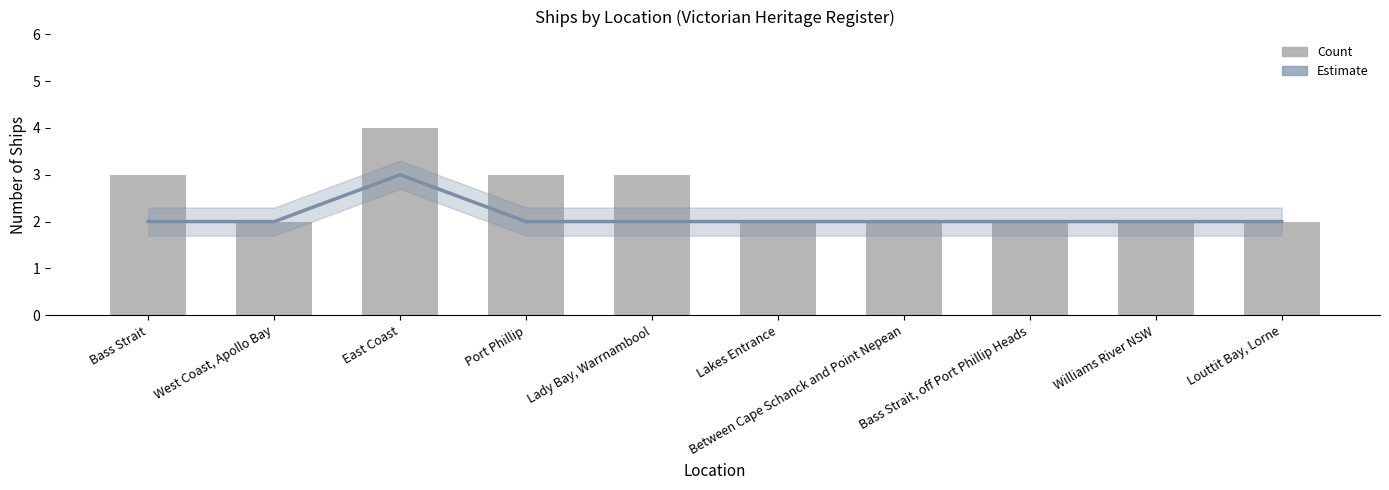

Reading left to right, list all the values displayed in this chart.

Estimate: 2	2	3	2	2	2	2	2	2	2
Count: 3	2	4	3	3	2	2	2	2	2